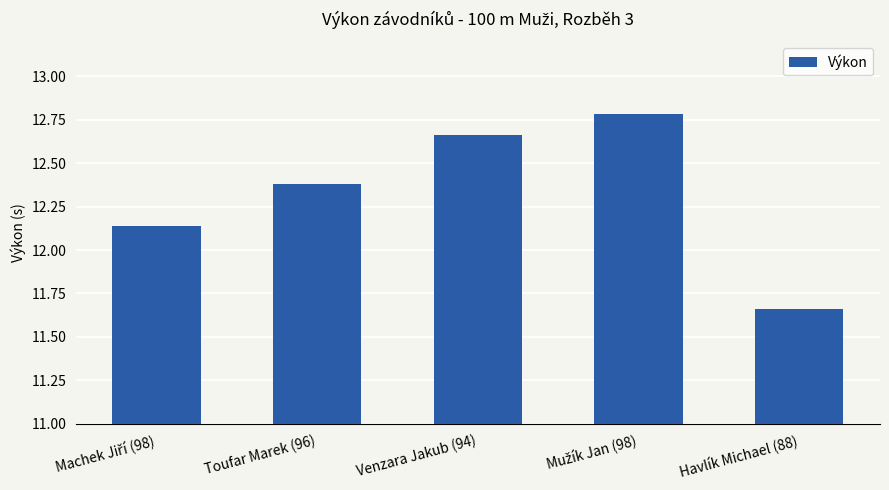

What is the sum of all values?

61.6